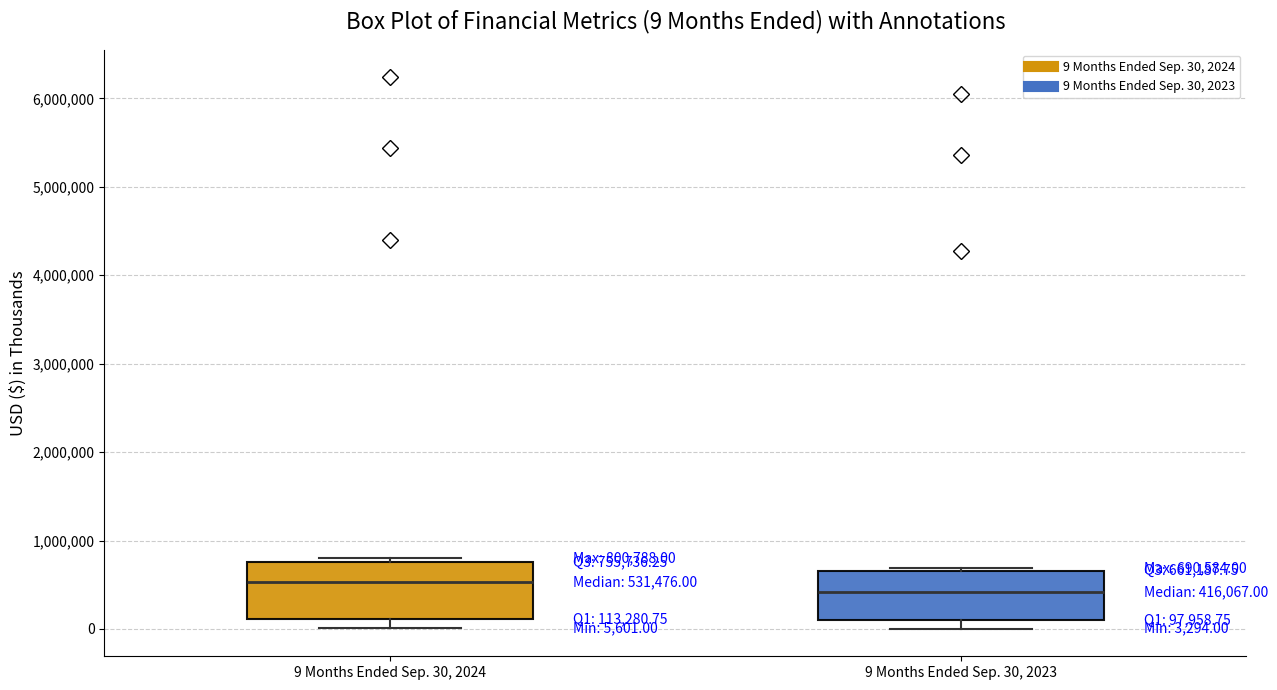

Which box has the highest median line?

9 Months Ended Sep. 30, 2024